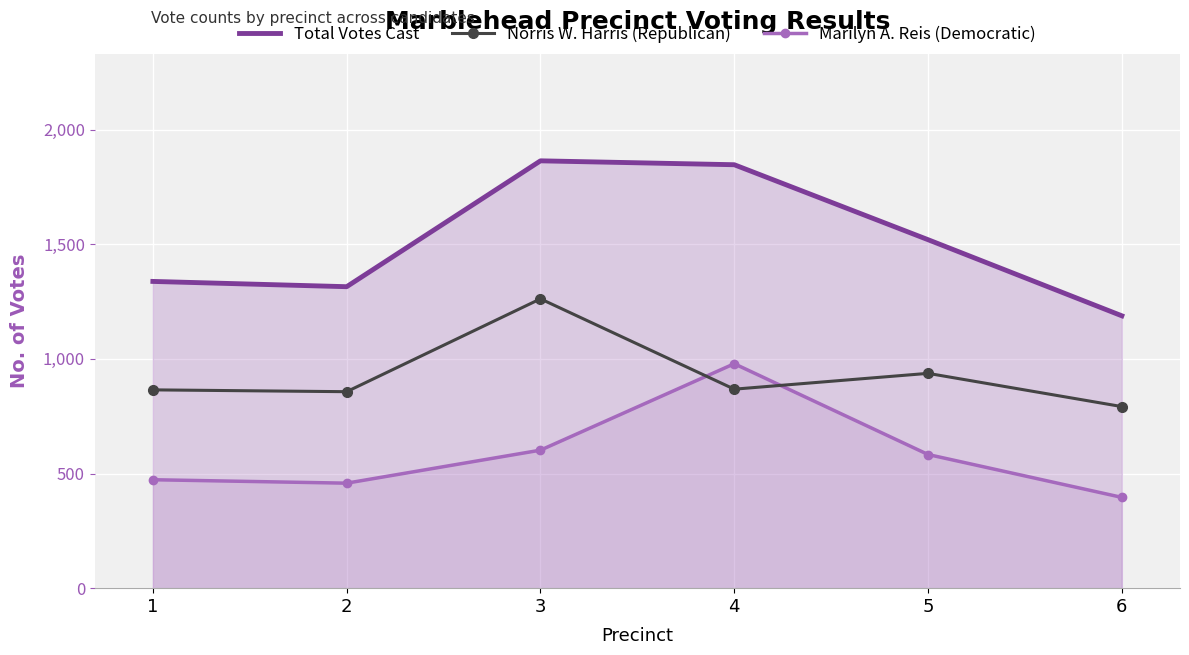

What is the sum of the Norris W. Harris (Republican) values at 5 and 6?

1729